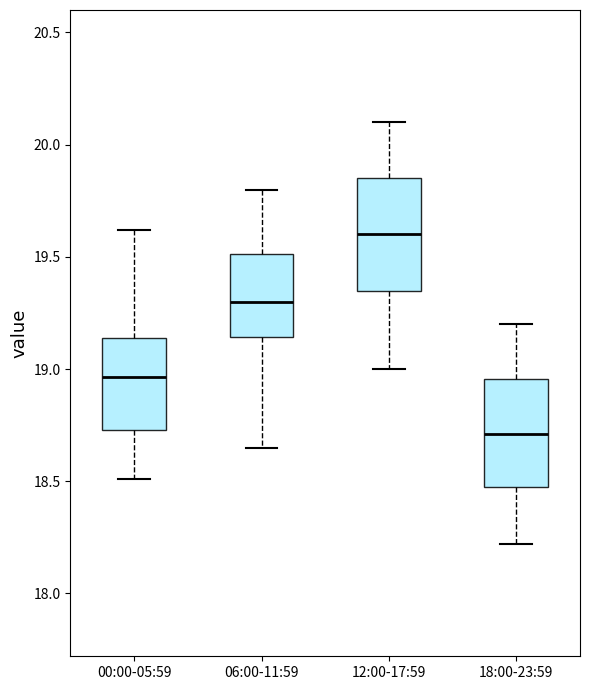

Which box has the lowest median line?

18:00-23:59